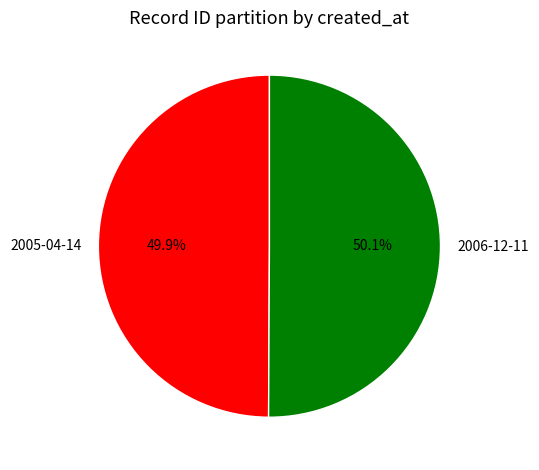

Combined, what portion of the pie is 2005-04-14 and 2006-12-11?

100.0%